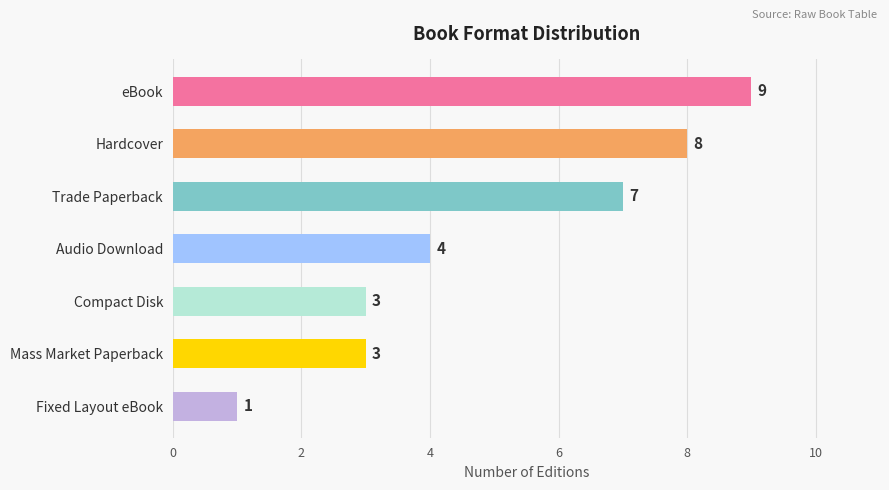

Reading top to bottom, list all the values displayed in this chart.

eBook=9	Hardcover=8	Trade Paperback=7	Audio Download=4	Compact Disk=3	Mass Market Paperback=3	Fixed Layout eBook=1